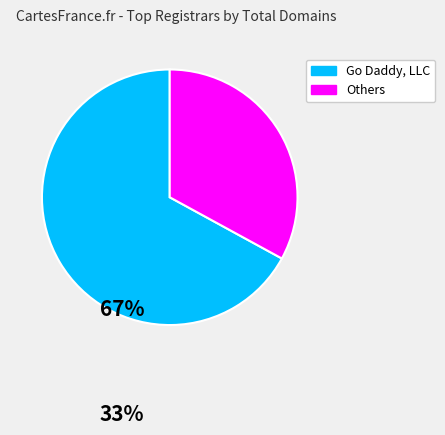

How many segments does this pie chart have?

2